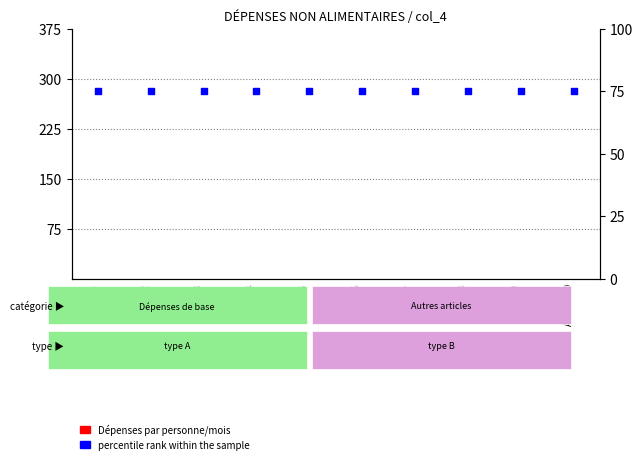

Which series contains the lowest Y value?

Dépenses par personne/mois